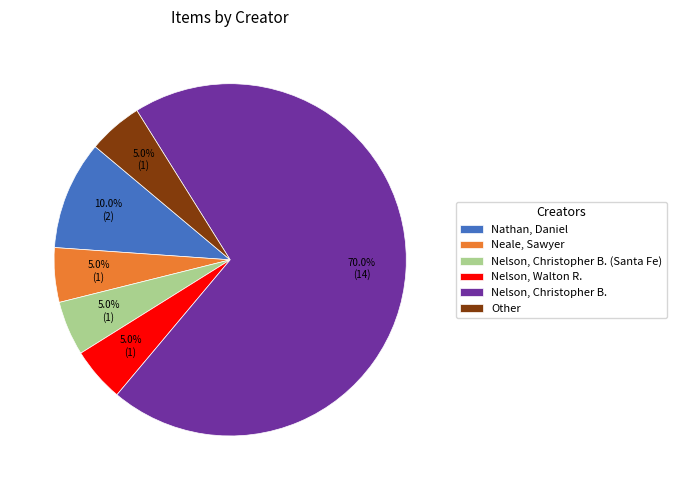

Approximately how many times larger is the value at Other compared to Neale, Sawyer?

1.0